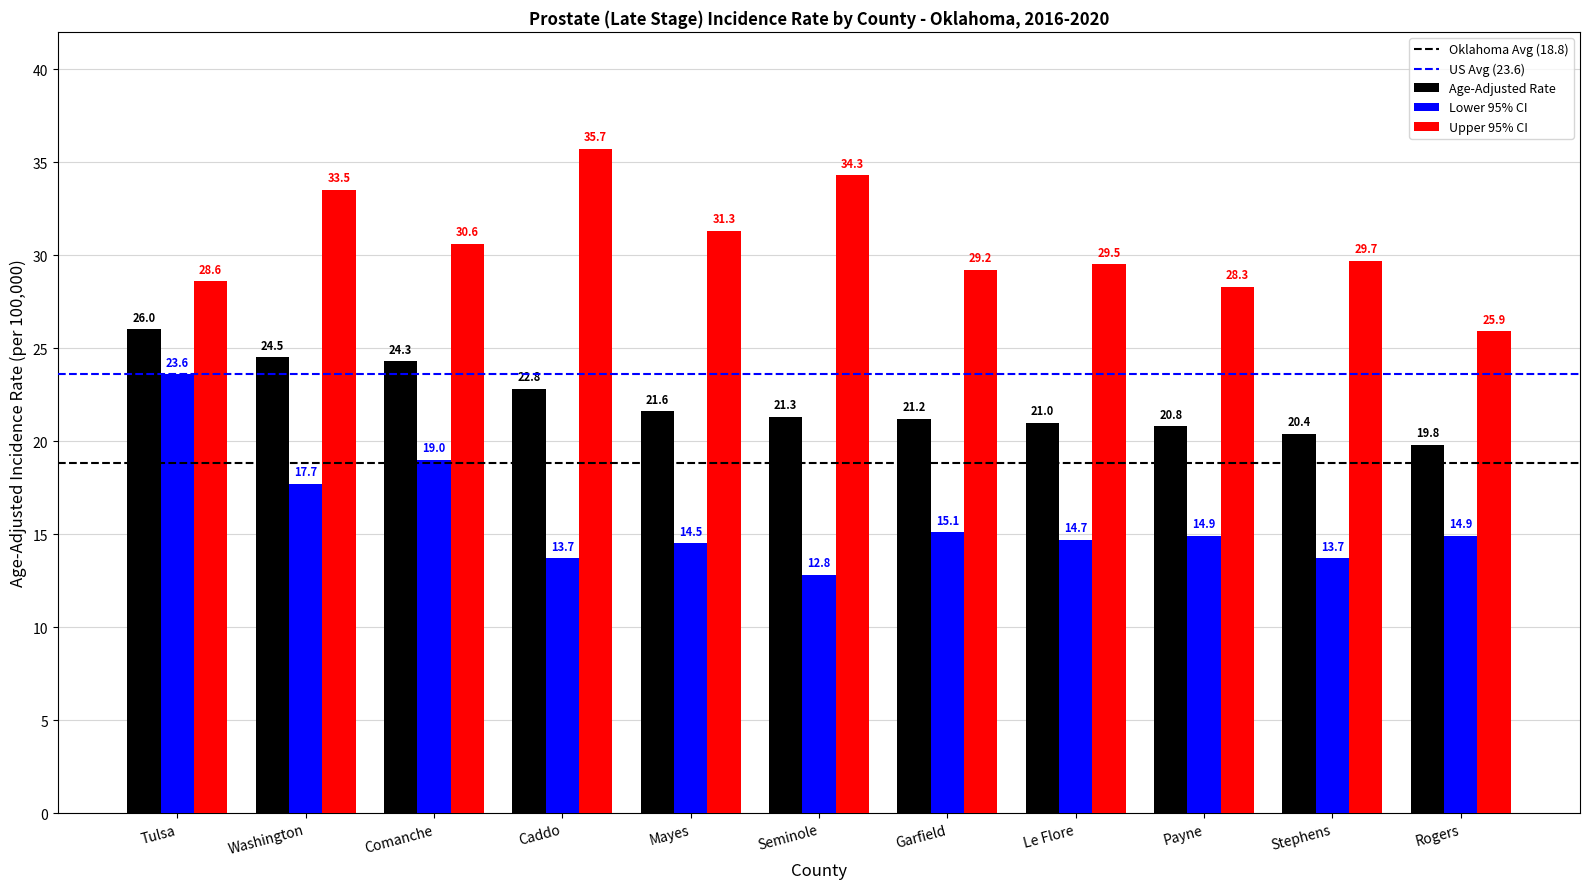

Reading left to right, extract all data points from this chart.

Age-Adjusted Rate: 26.0	24.5	24.3	22.8	21.6	21.3	21.2	21.0	20.8	20.4	19.8
Lower 95% CI: 23.6	17.7	19.0	13.7	14.5	12.8	15.1	14.7	14.9	13.7	14.9
Upper 95% CI: 28.6	33.5	30.6	35.7	31.3	34.3	29.2	29.5	28.3	29.7	25.9